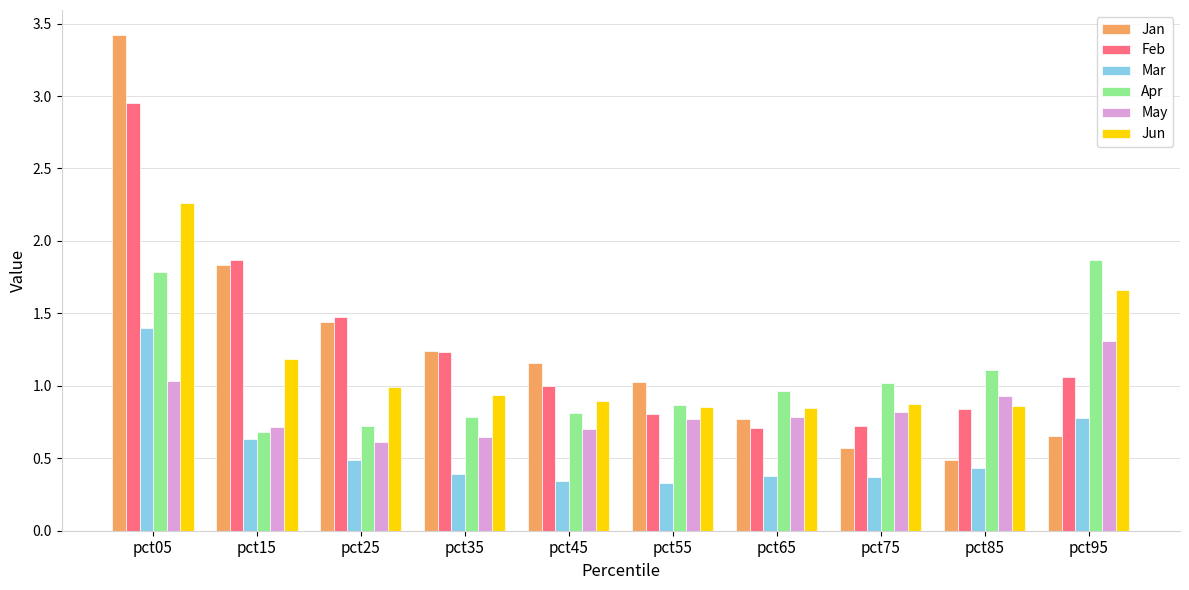

At which category is the sum across all series the highest?

pct05